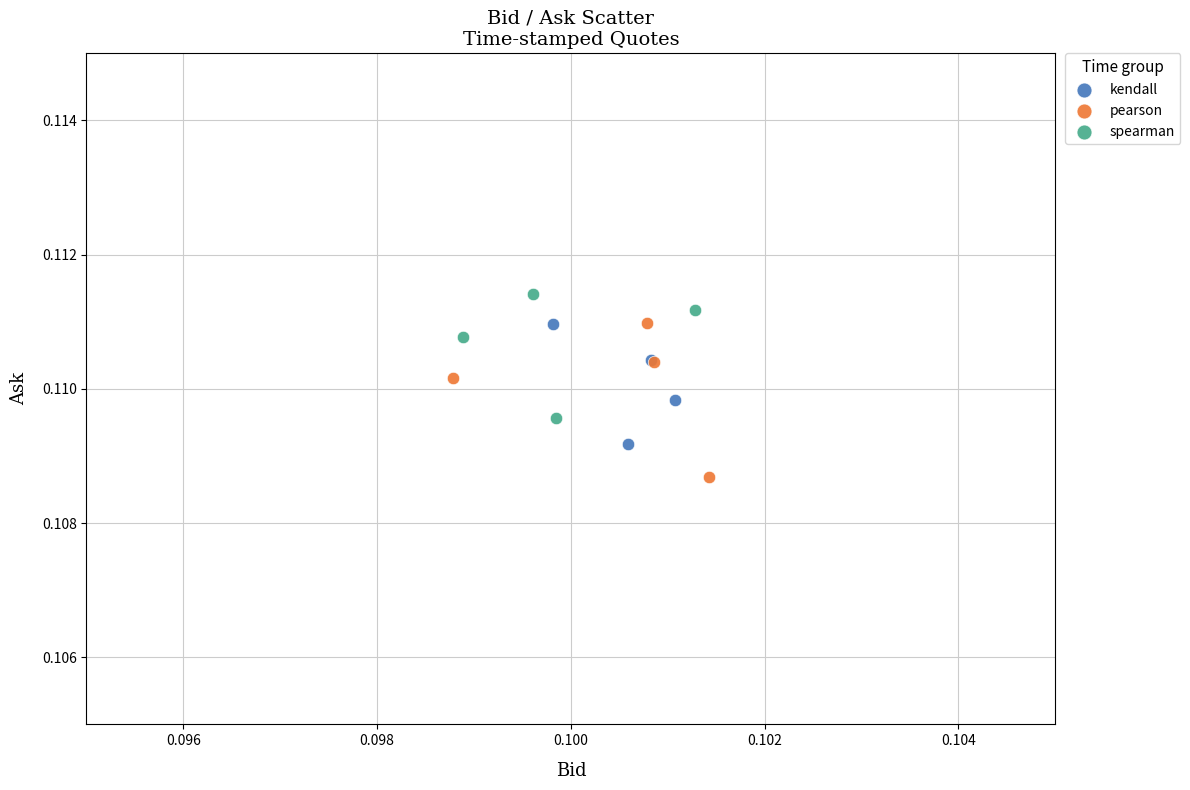

Which series has the widest spread of Y values?

pearson